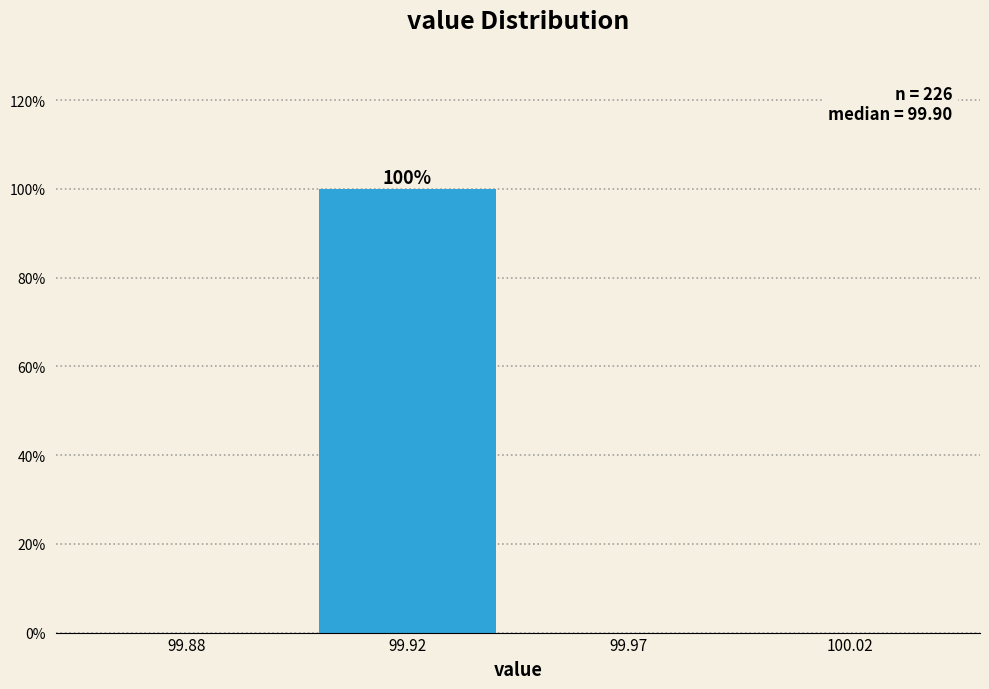

Reading left to right, transcribe all the data shown in this chart.

99.88=0	99.92=100	99.97=0	100.02=0